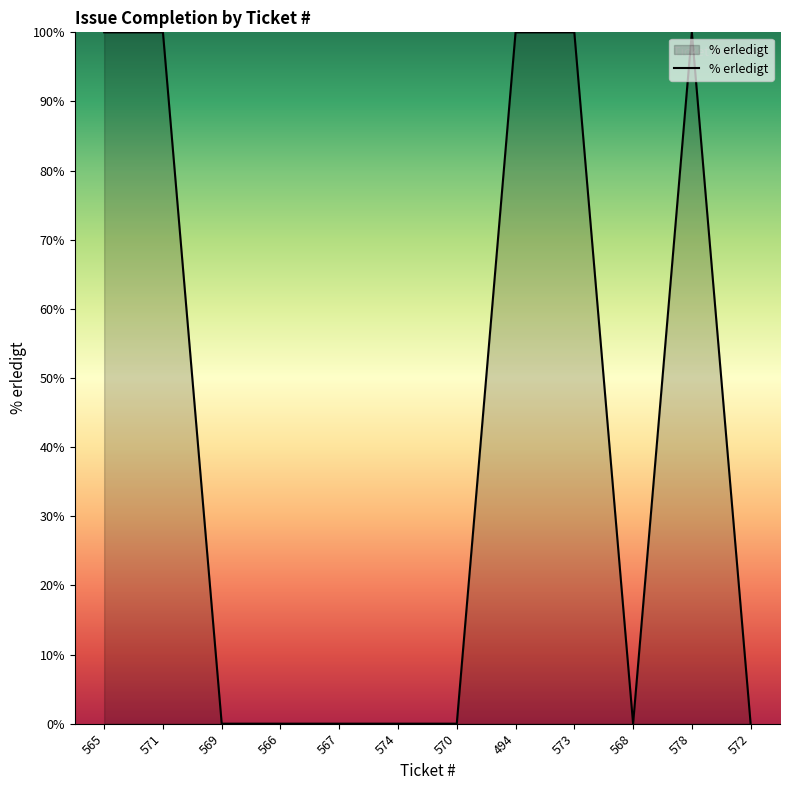

The value at 574 is 50. True or false?

False